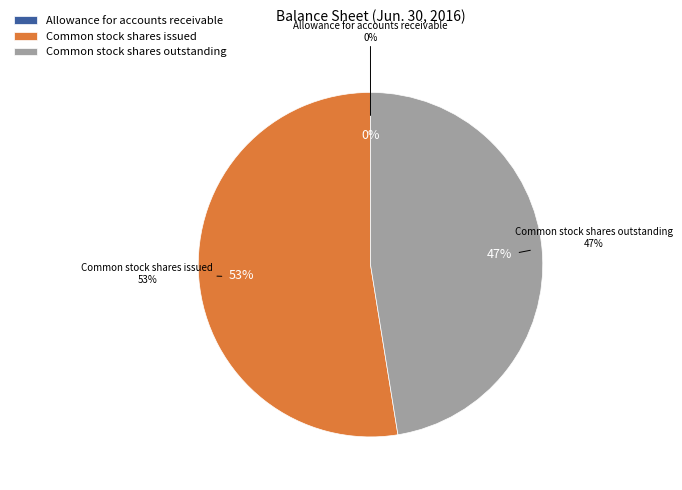

Count the number of slices in the pie.

3